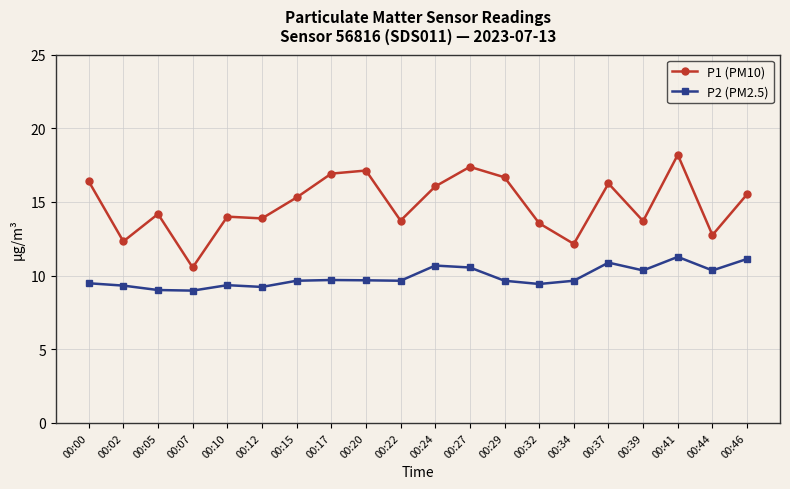

Which series has the largest total across all categories?

P1 (PM10)